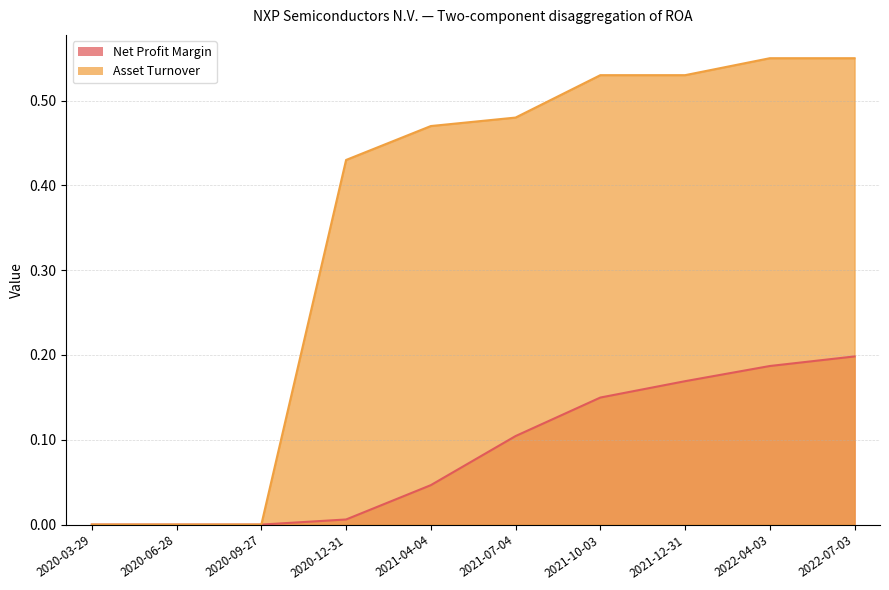

True or false: Asset Turnover and Net Profit Margin intersect in this chart.

False